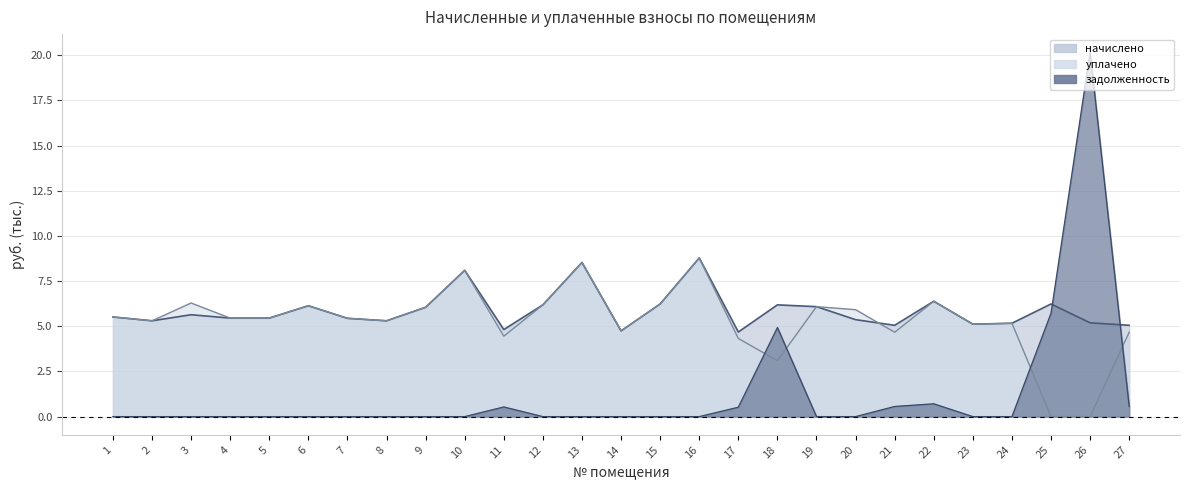

How many interior local valleys does the уплачено series have?

7